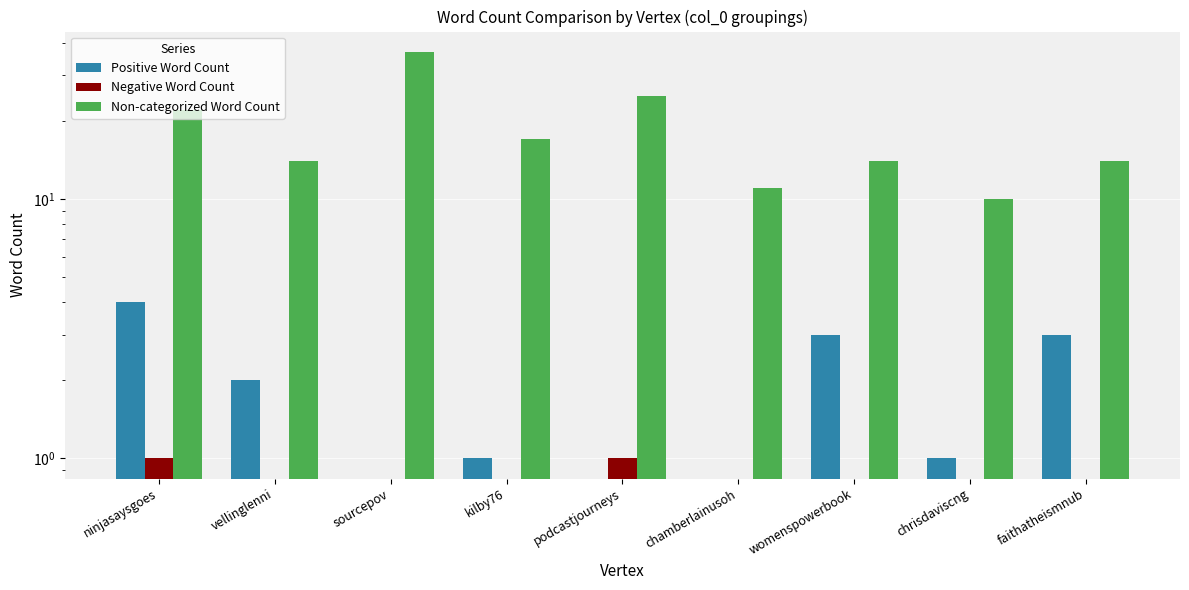

Reading right to left, transcribe all the data shown in this chart.

Positive Word Count: faithatheismnub=3	chrisdaviscng=1	womenspowerbook=3	chamberlainusoh=0	podcastjourneys=0	kilby76=1	sourcepov=0	vellinglenni=2	ninjasaysgoes=4
Negative Word Count: faithatheismnub=0	chrisdaviscng=0	womenspowerbook=0	chamberlainusoh=0	podcastjourneys=1	kilby76=0	sourcepov=0	vellinglenni=0	ninjasaysgoes=1
Non-categorized Word Count: faithatheismnub=14	chrisdaviscng=10	womenspowerbook=14	chamberlainusoh=11	podcastjourneys=25	kilby76=17	sourcepov=37	vellinglenni=14	ninjasaysgoes=22